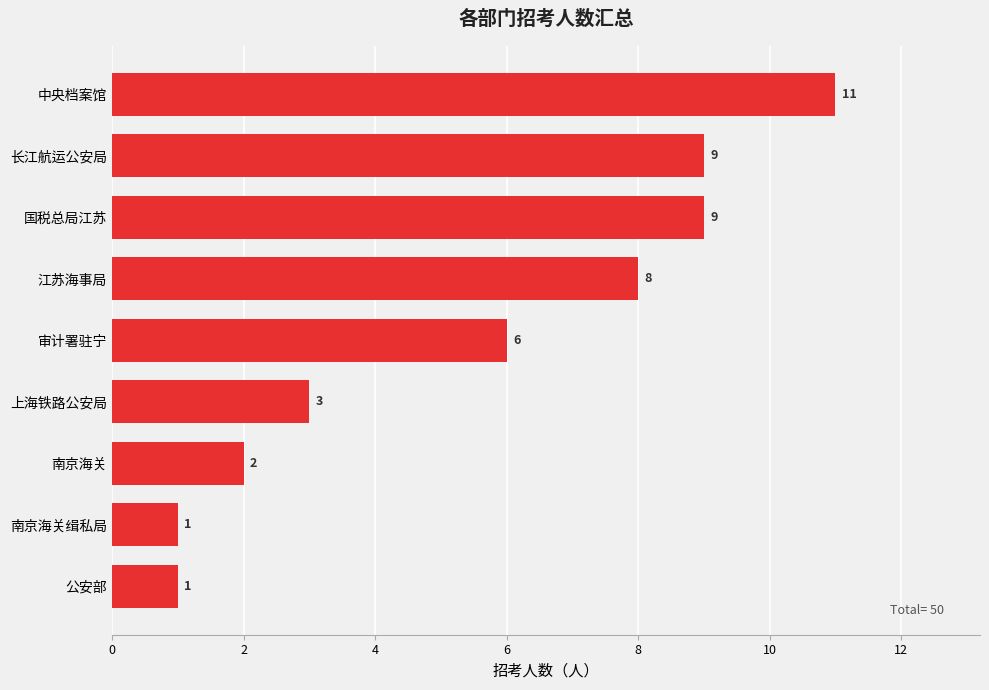

True or false: the data shows 13 at 国税总局江苏.

False